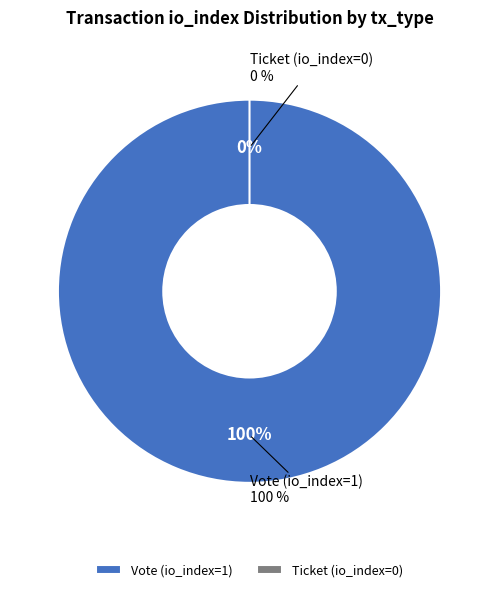

Rank the categories by value from highest to lowest.

Vote (io_index=1), Ticket (io_index=0)